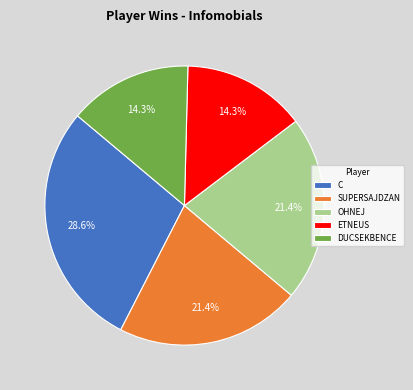

Count the number of slices in the pie.

5